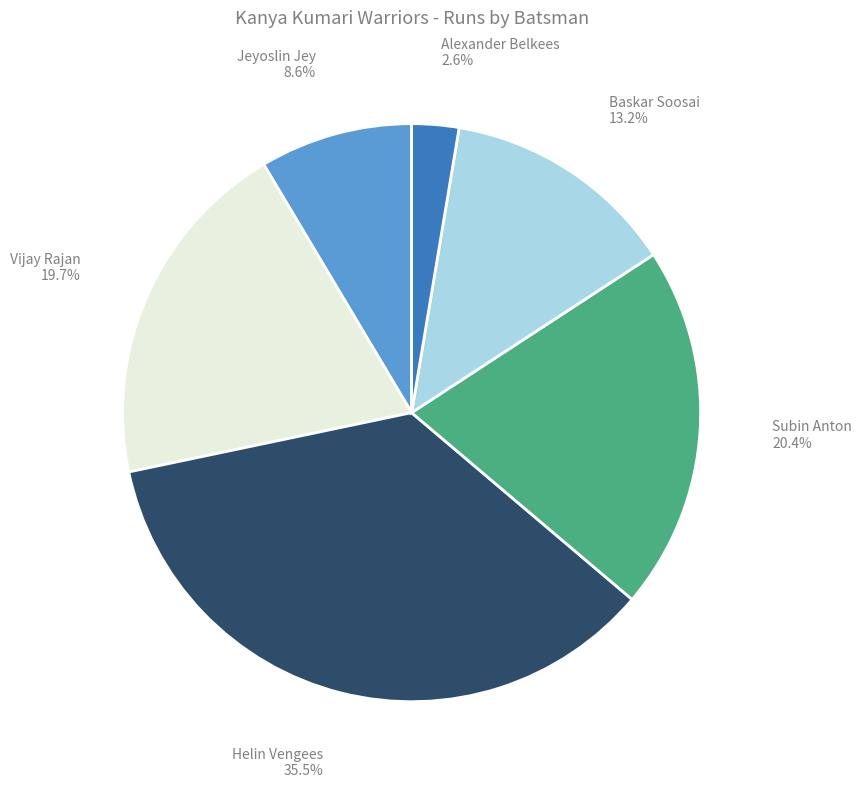

Is there a majority slice in this chart?

No